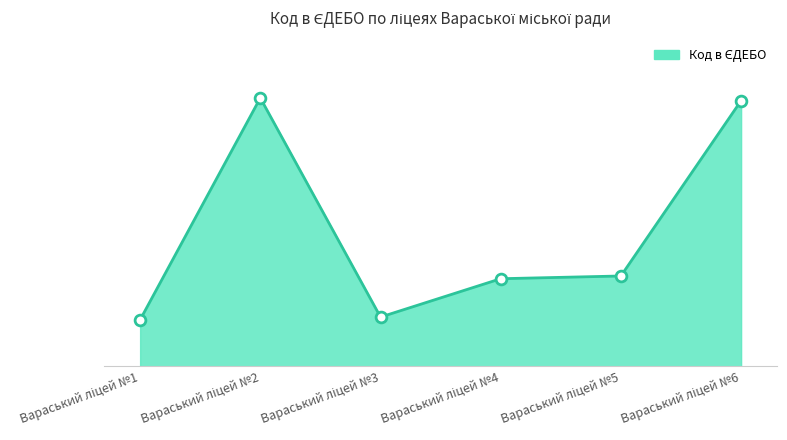

Approximately how many times larger is the value at Вараський ліцей №1 compared to Вараський ліцей №5?

1.0